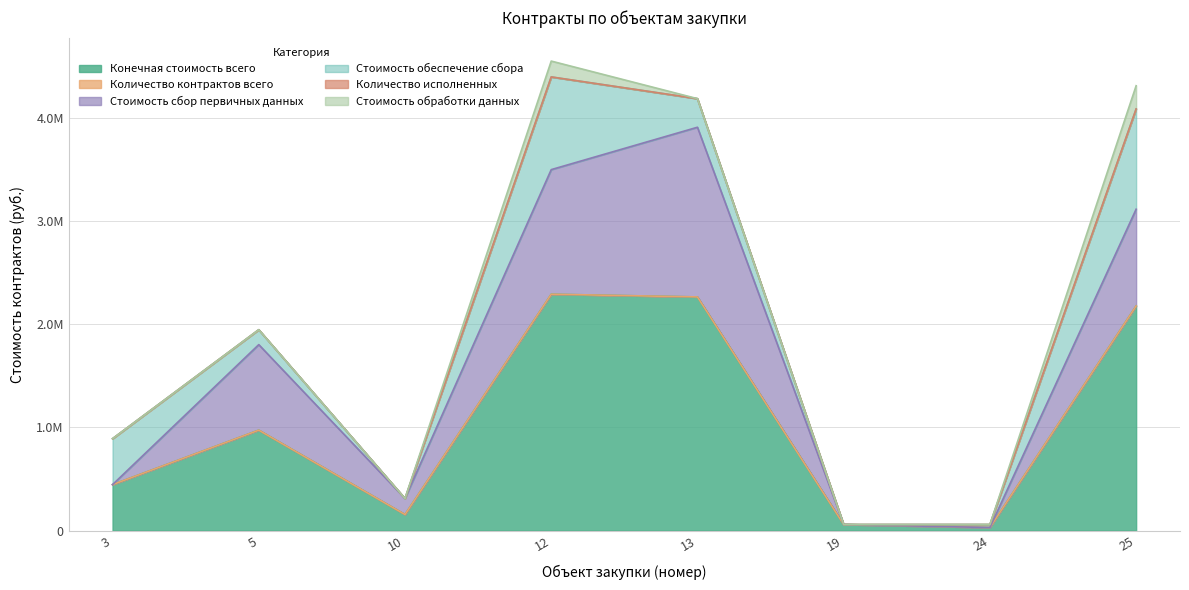

After their last crossing, which series has the higher values: Количество исполненных or Стоимость сбор первичных данных?

Количество исполненных